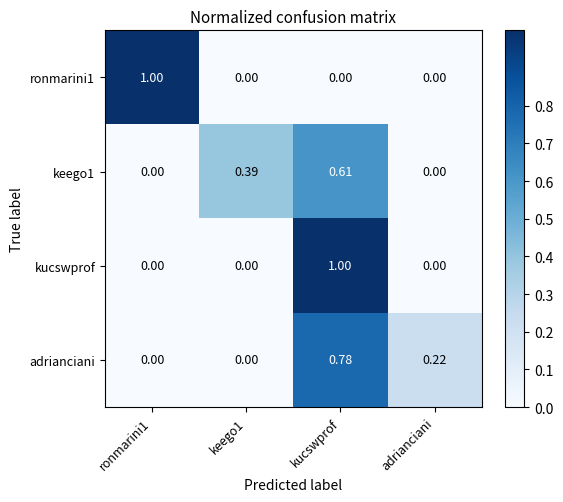

Which series changed the most between keego1 and kucswprof?

kucswprof